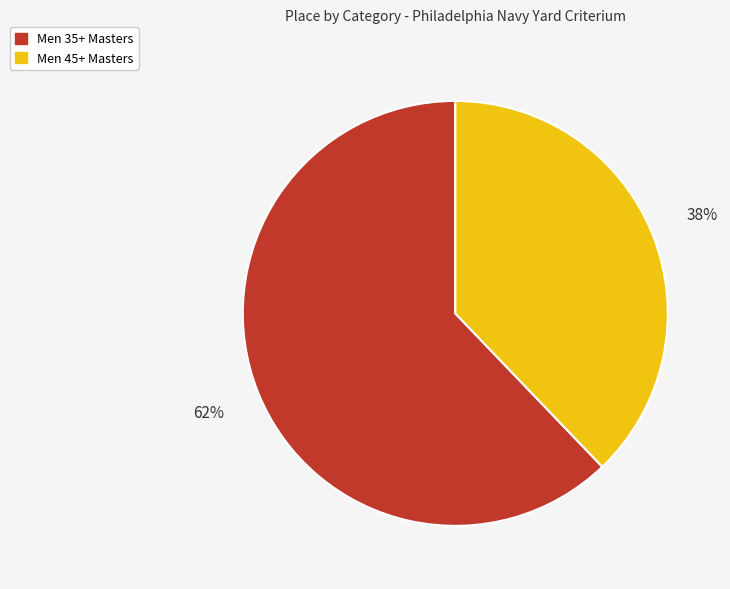

How many segments does this pie chart have?

2